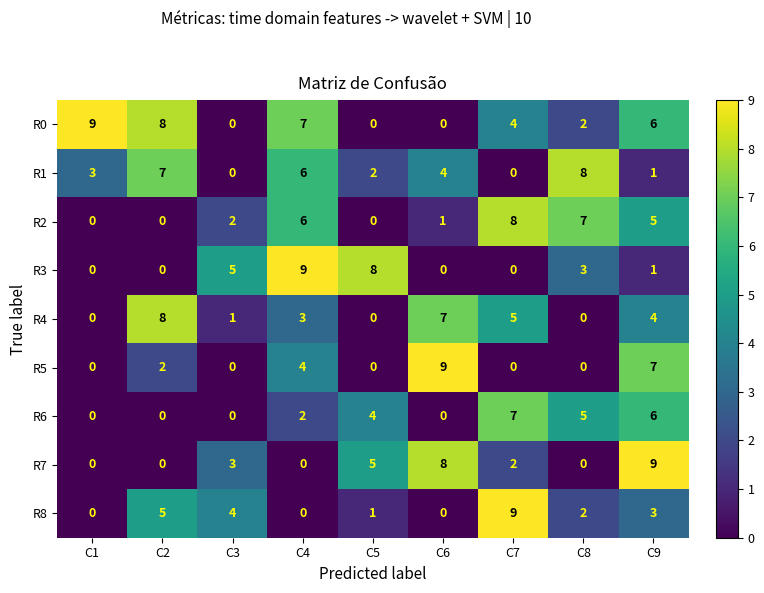

At which category is the sum across all series the highest?

C9